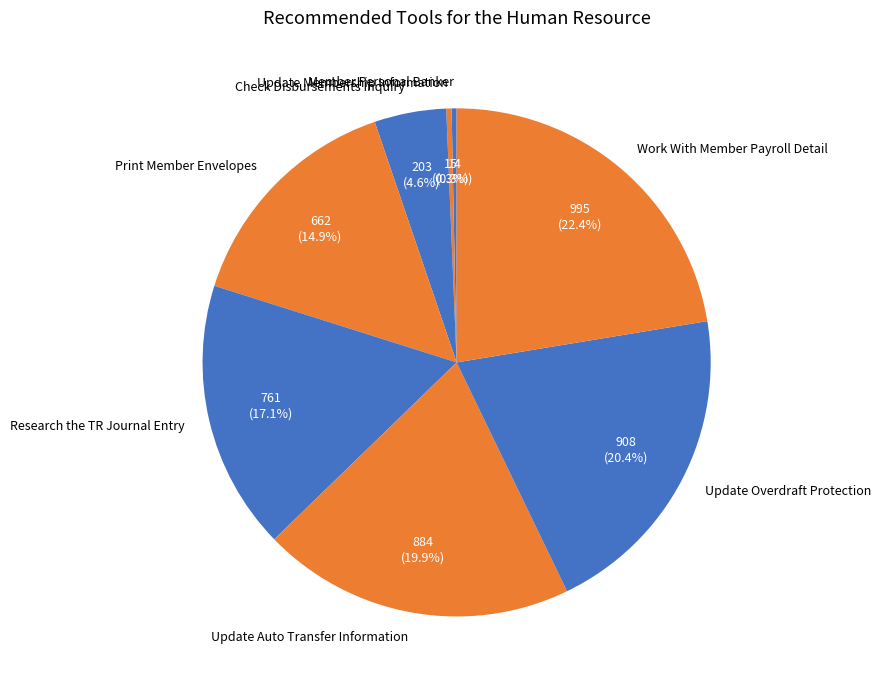

Is there a majority slice in this chart?

No